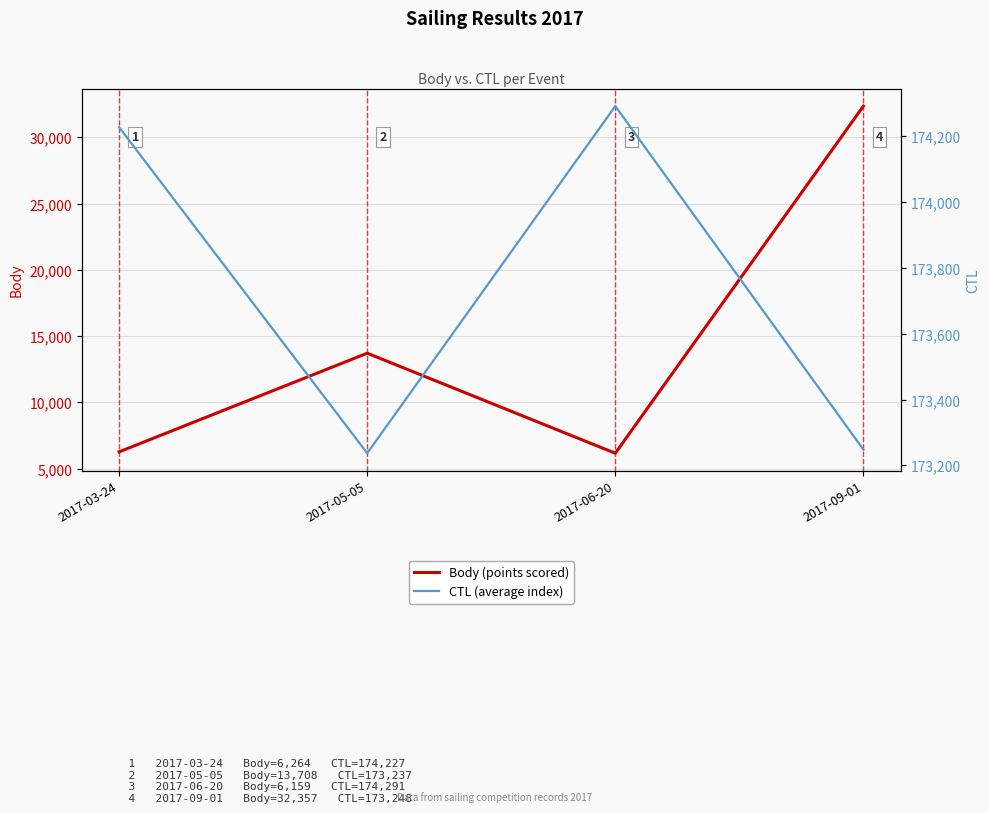

Is the value of Body (points scored) at 2017-09-01 greater than the value of CTL (average index) at 2017-09-01?

No